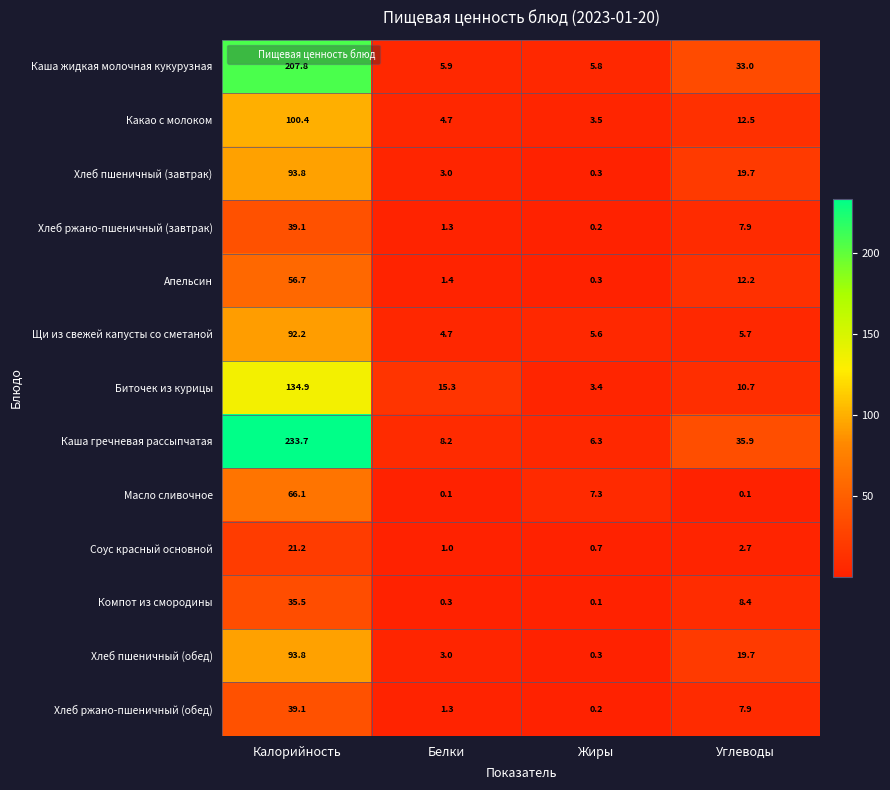

The Хлеб пшеничный (завтрак) series shows 3.0 at Белки. True or false?

True